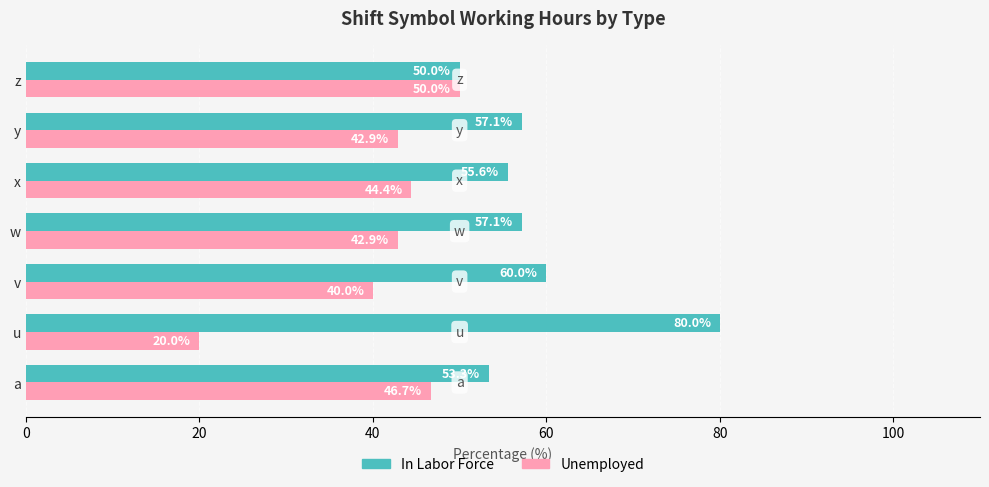

What is the approximate value of In Labor Force at x?

55.6